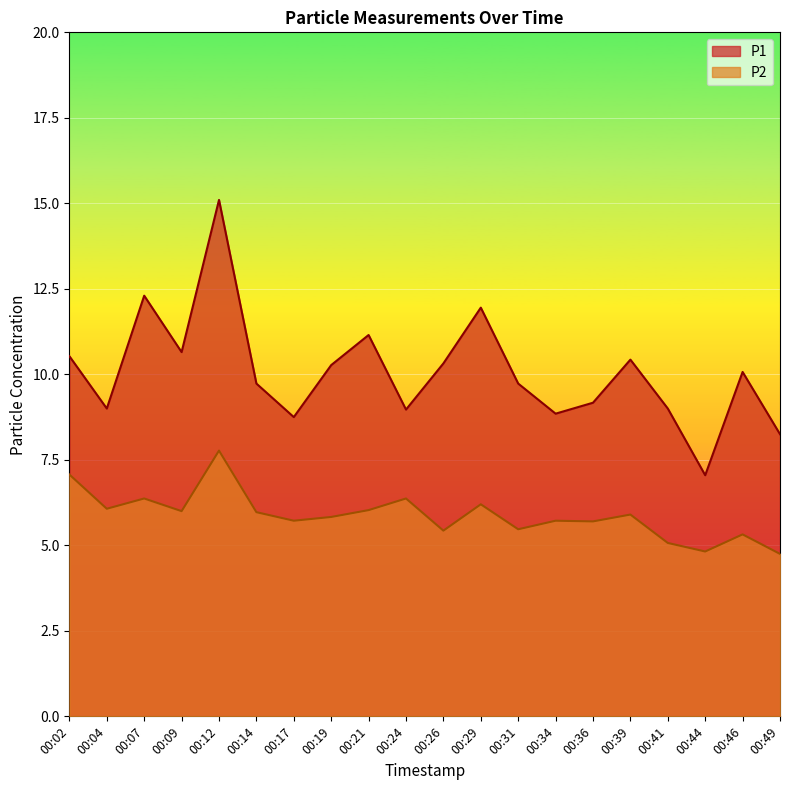

Which series has the largest total across all categories?

P1